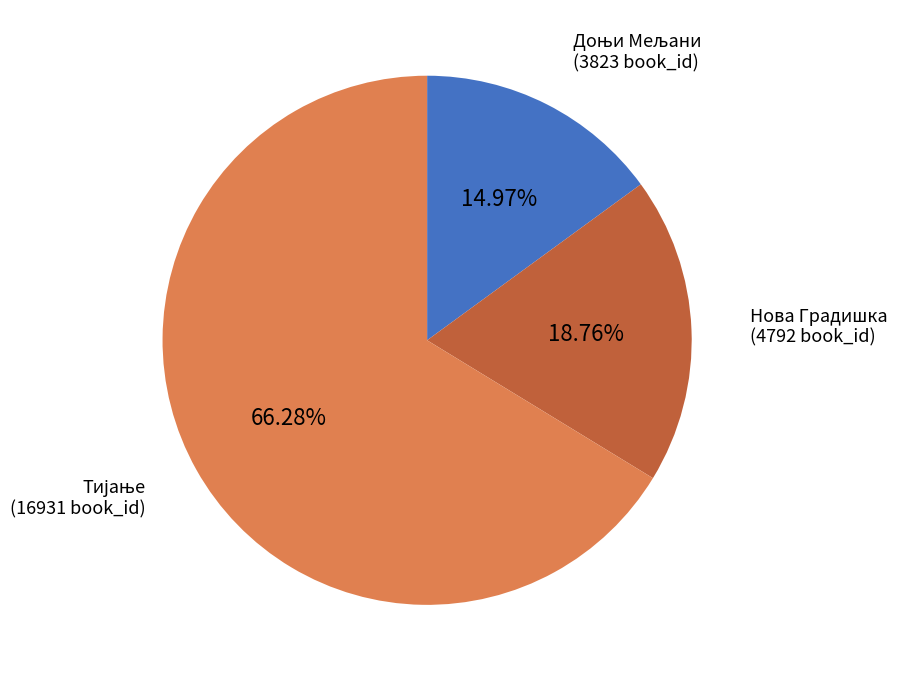

Count the number of slices in the pie.

3